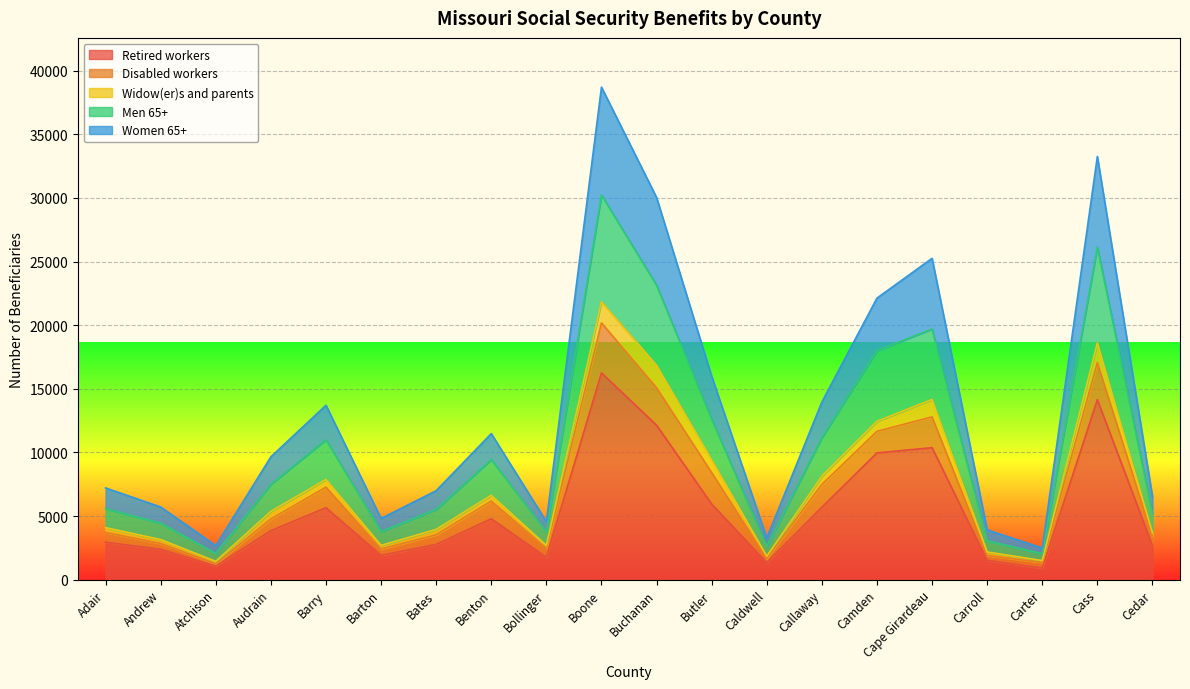

Which category has the highest value in the Retired workers series?

Boone